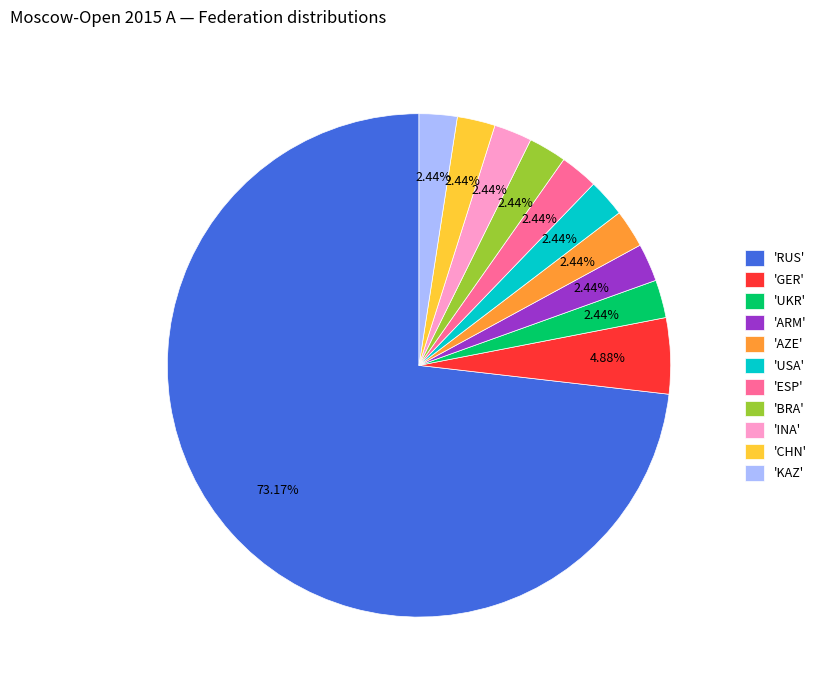

Does any single category account for the majority?

Yes